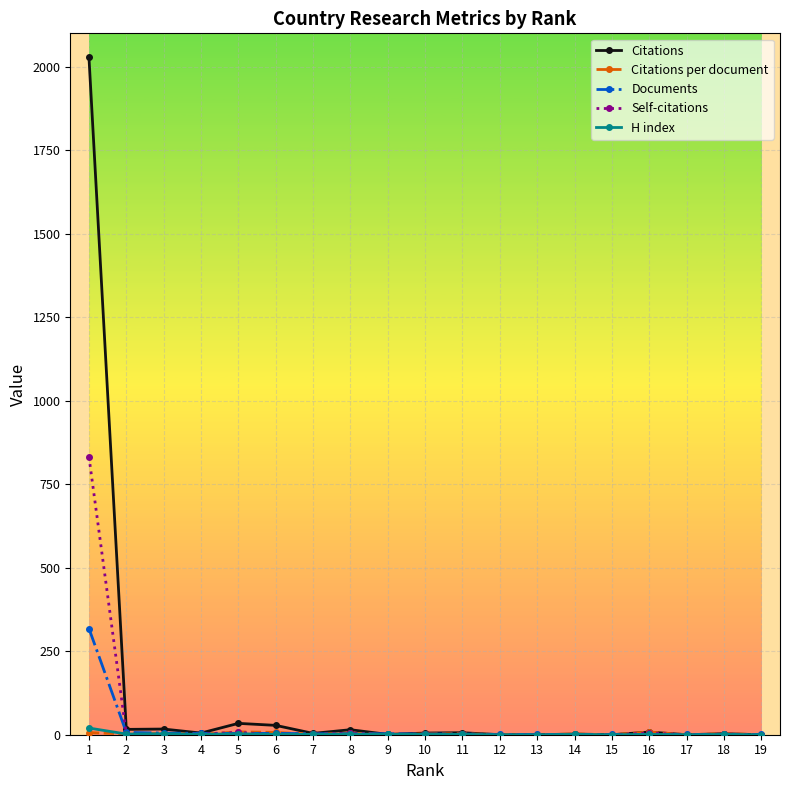

What is the maximum value shown in the chart?

2028.0